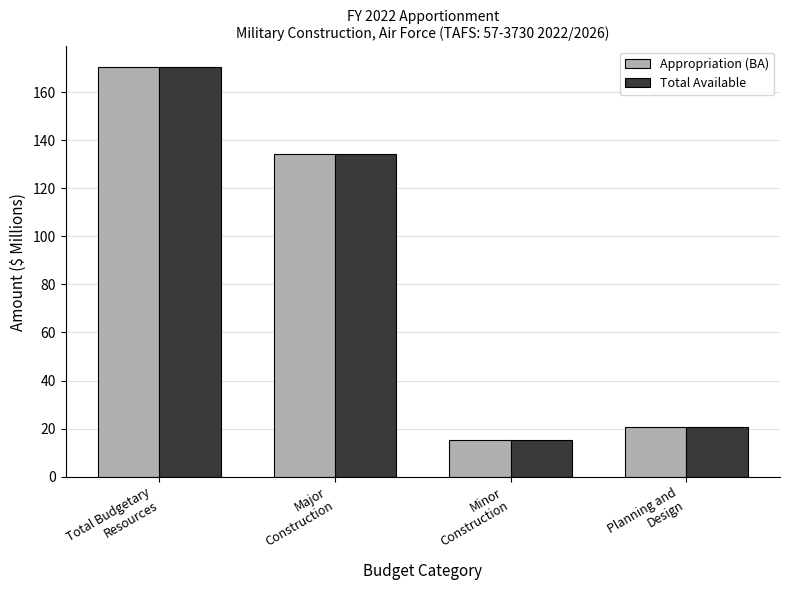

What is the sum of the Appropriation (BA) values at Planning and
Design and Major
Construction?

155.0